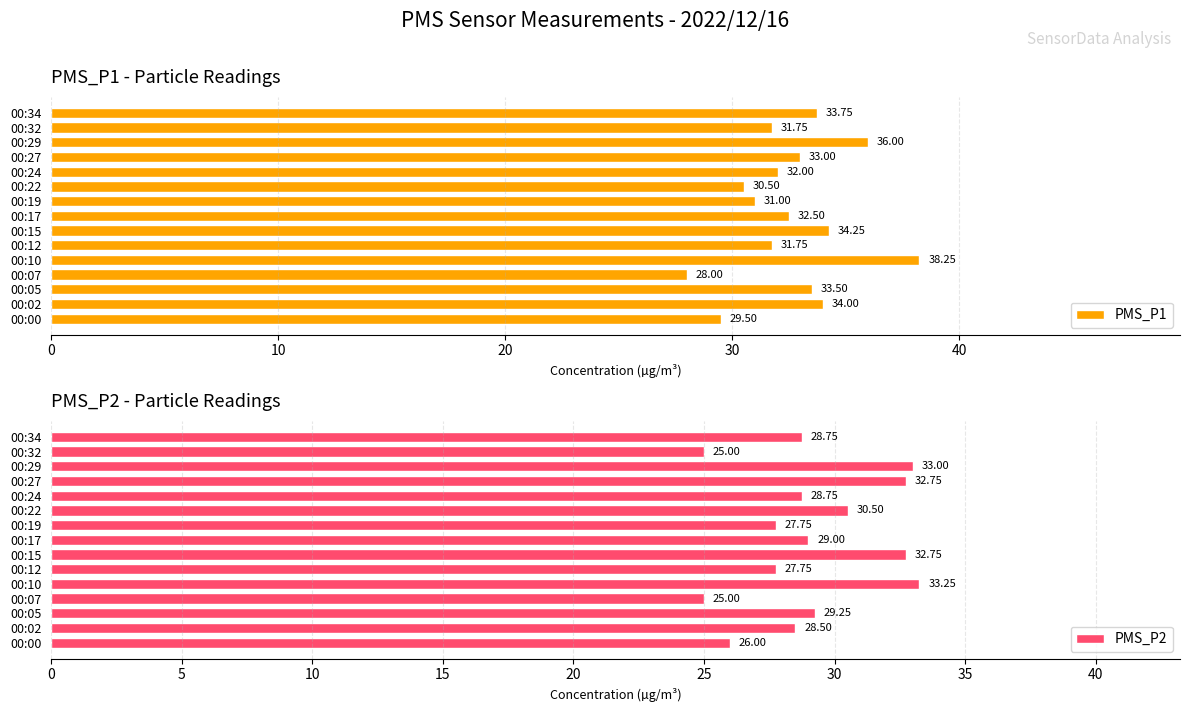

List the series in order of their peak value, highest first.

PMS_P1, PMS_P2